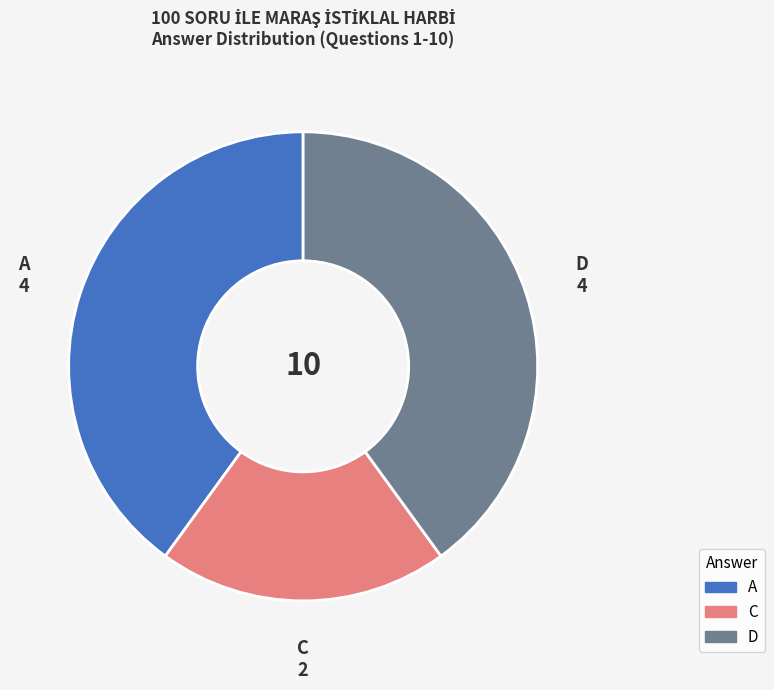

Does any single category account for the majority?

No